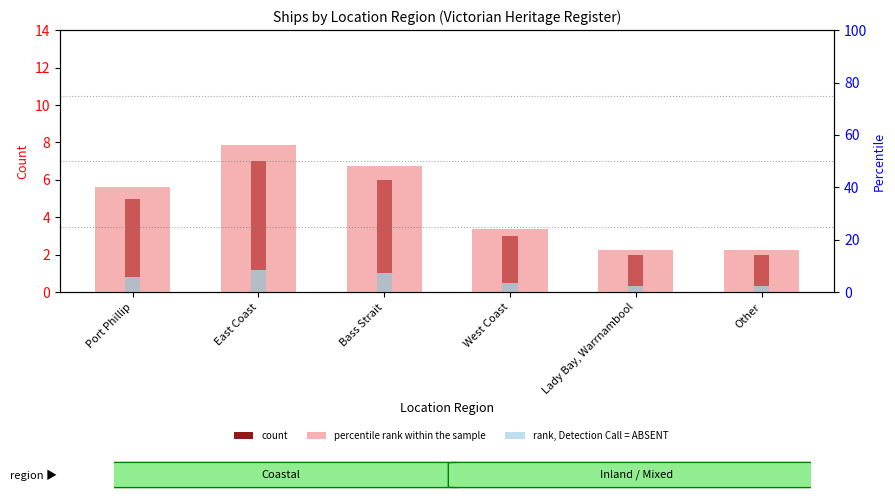

What is the difference between the maximum and minimum values in the count series?

5.0